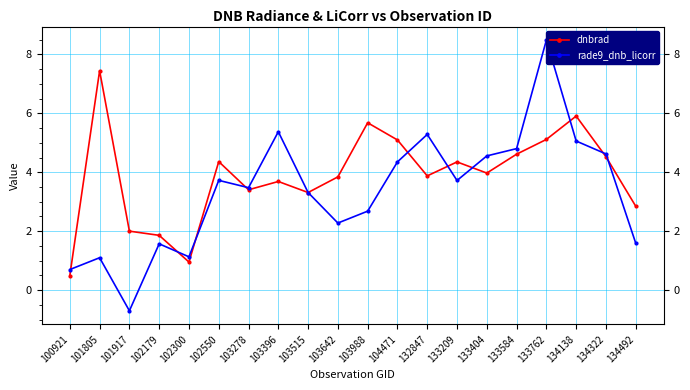

What is the sum of the dnbrad values at 101917 and 102550?

6.4